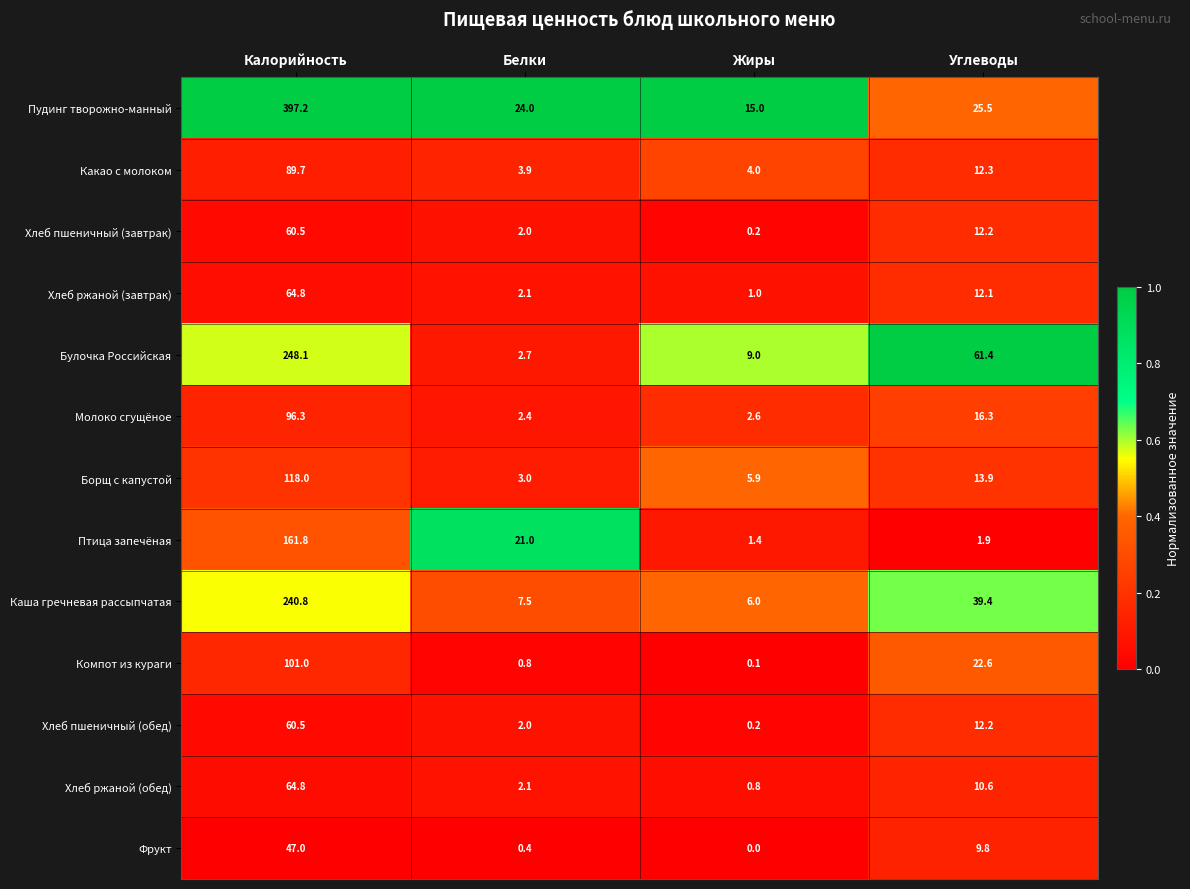

True or false: Хлеб ржаной (завтрак) has a value of 1.4 at Жиры.

False